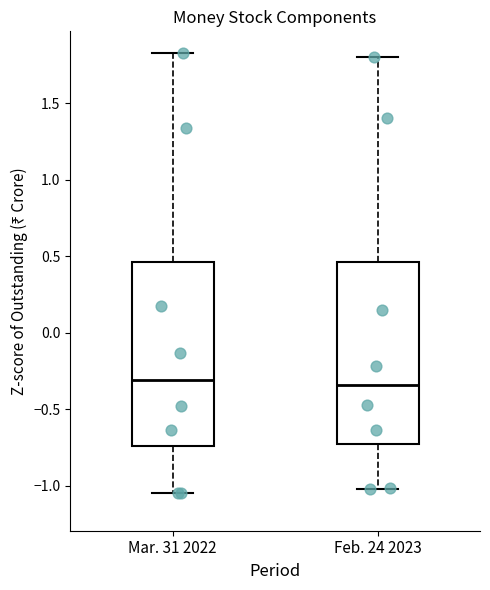

Reading left to right, transcribe this box plot: for each box, give where its median line is, the range the box spans, and where its two whiskers end, as read against the y-axis. The values are not printed on the chart, so give them approximately, as read against the axis.

Mar. 31 2022: median -0.30, box -0.75 to 0.45, whiskers -1.05 to 1.85
Feb. 24 2023: median -0.35, box -0.75 to 0.45, whiskers -1.00 to 1.80